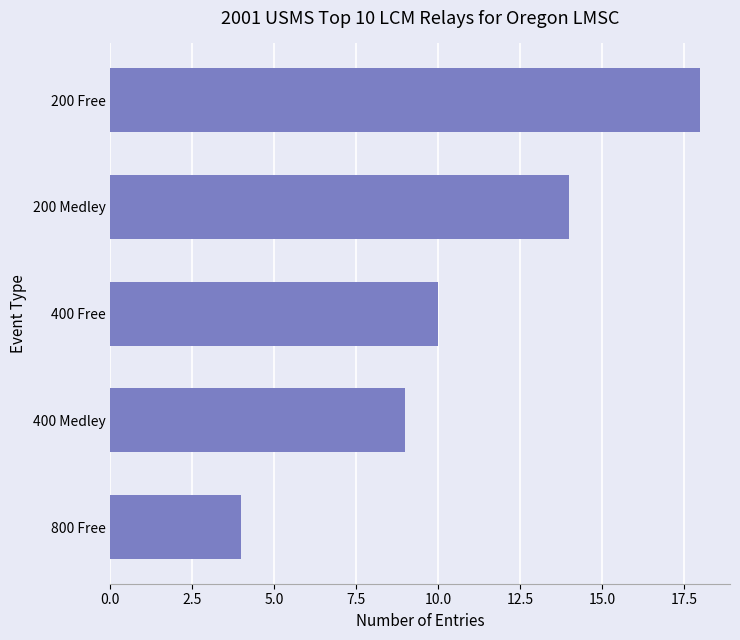

At which category does the chart reach its minimum across all series?

800 Free